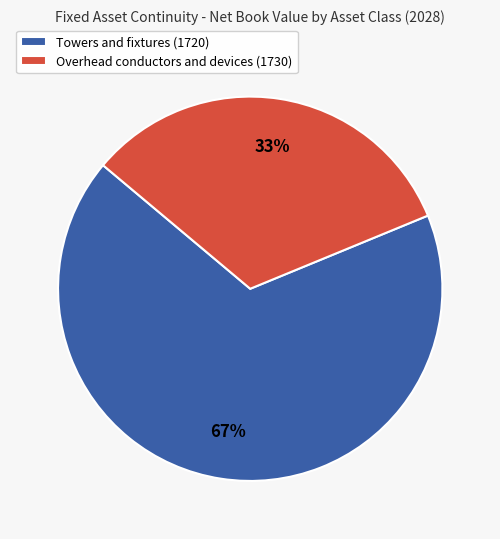

What percentage is the Overhead conductors and devices slice, to the nearest percent?

33%